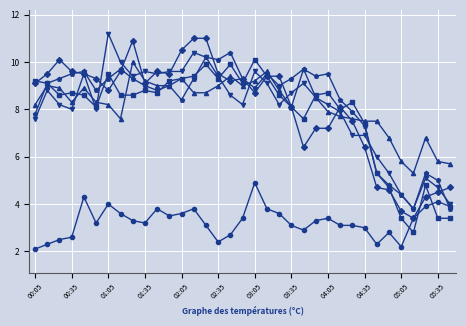

What is the greatest value displayed?

11.2